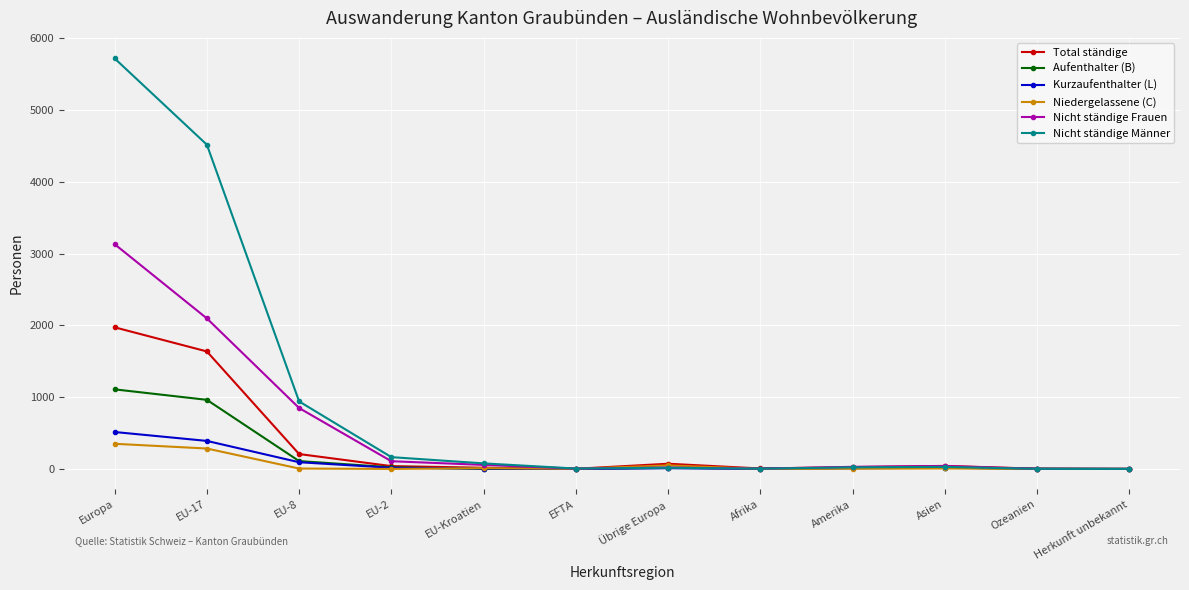

List the series in order of their peak value, highest first.

Nicht ständige Männer, Nicht ständige Frauen, Total ständige, Aufenthalter (B), Kurzaufenthalter (L), Niedergelassene (C)